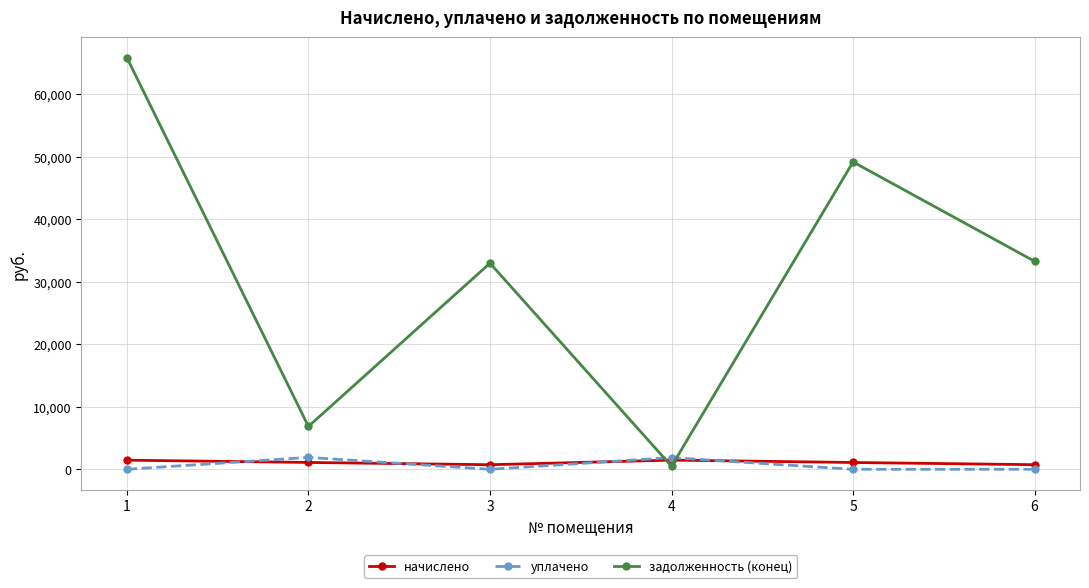

The задолженность (конец) series shows 1540.2 at 2. True or false?

False